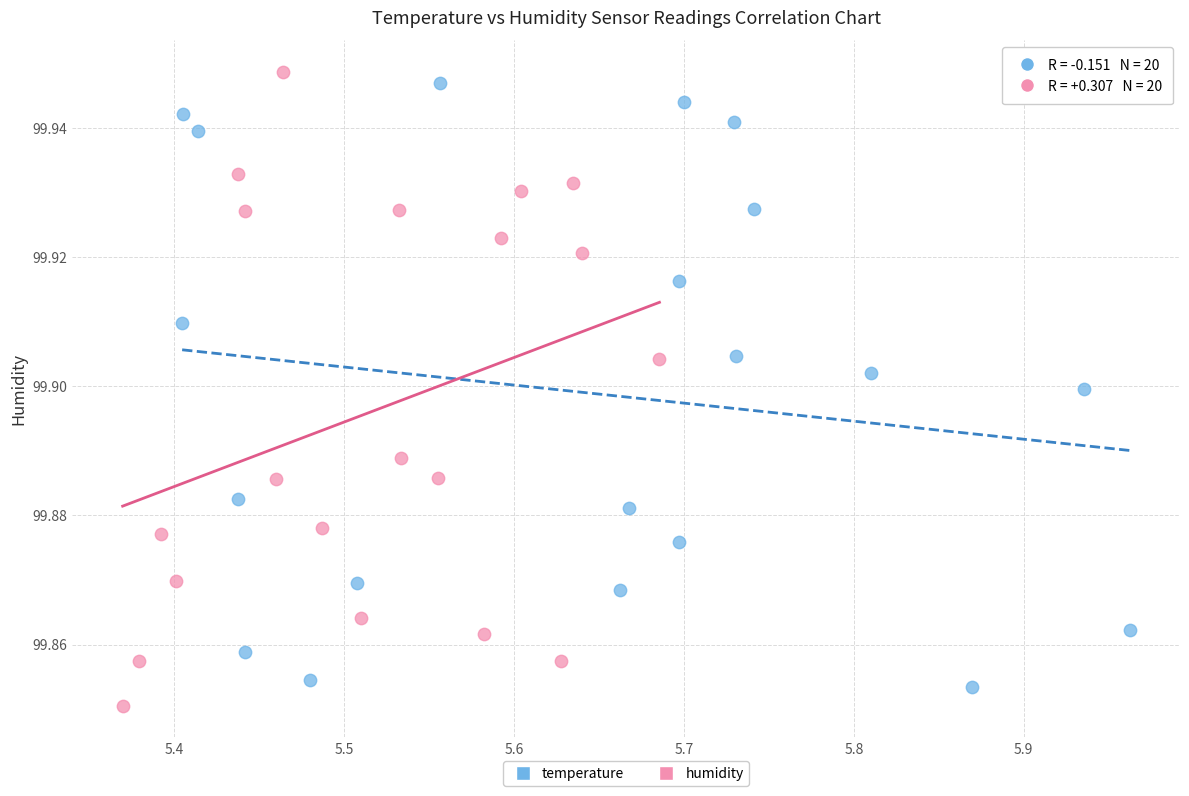

What are all the series names shown in the legend?

temperature, humidity